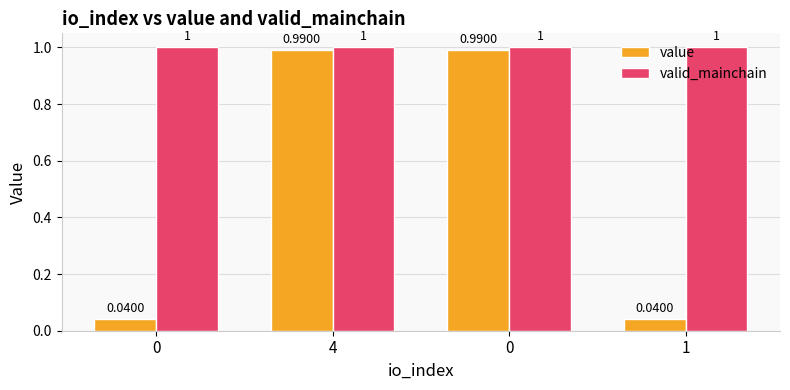

List the series in order of their overall mean, lowest first.

value, valid_mainchain